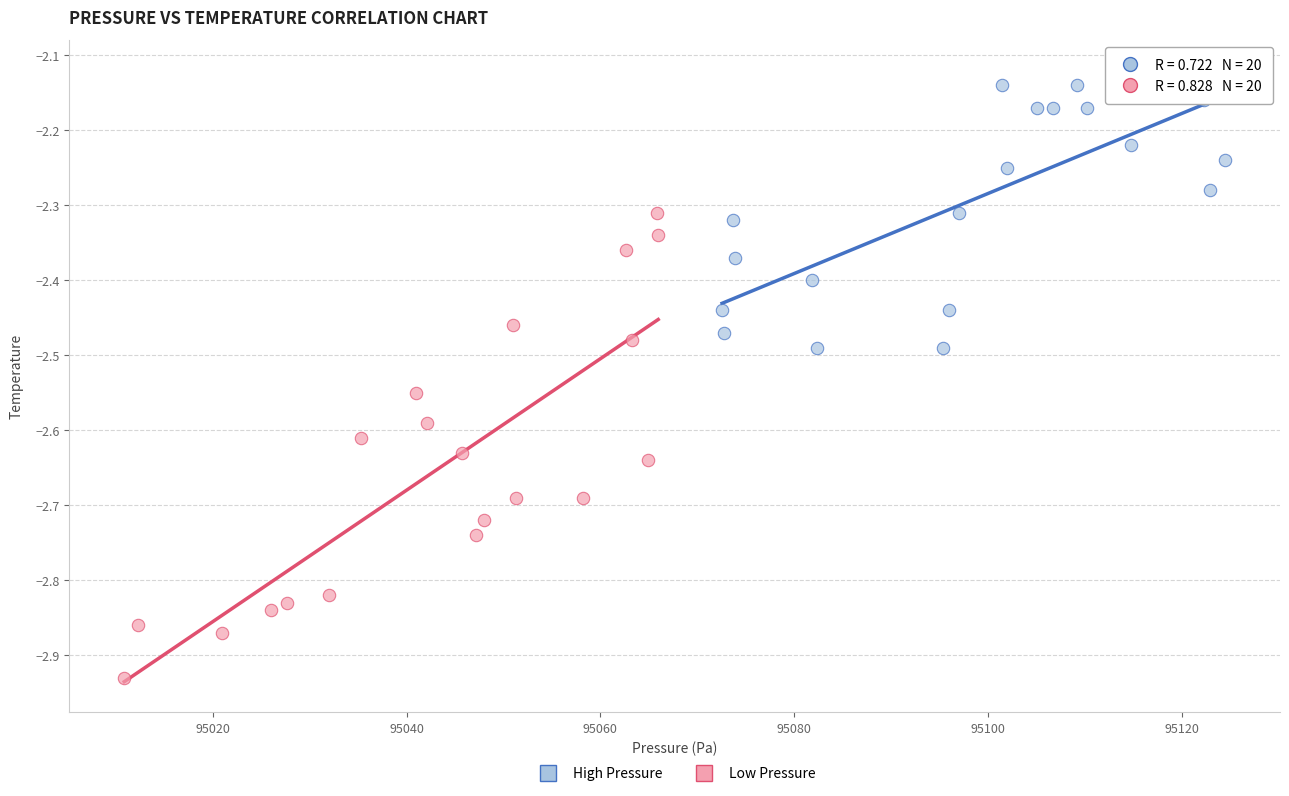

Which series reaches the minimum Y coordinate?

Low Pressure